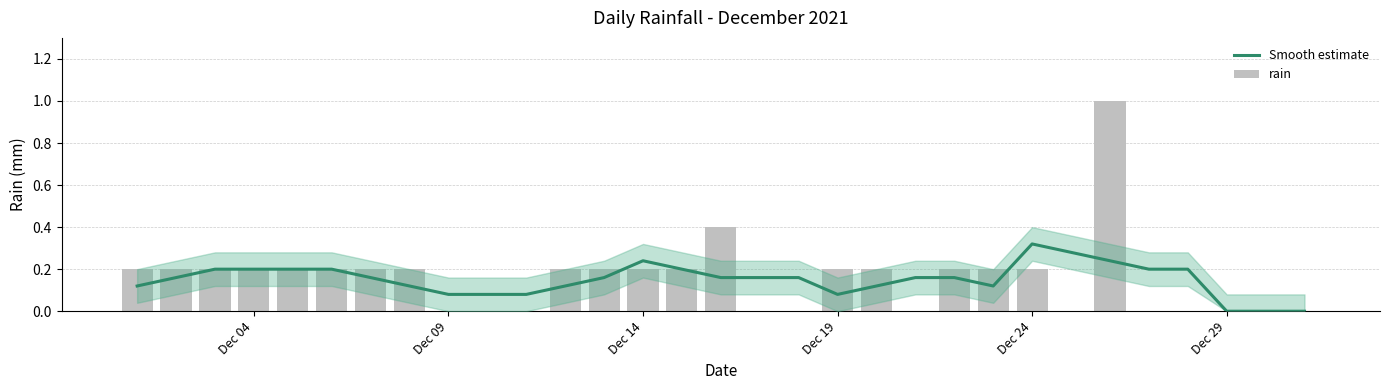

Is the value of rain at 17 greater than the value of Smooth estimate at 11?

No